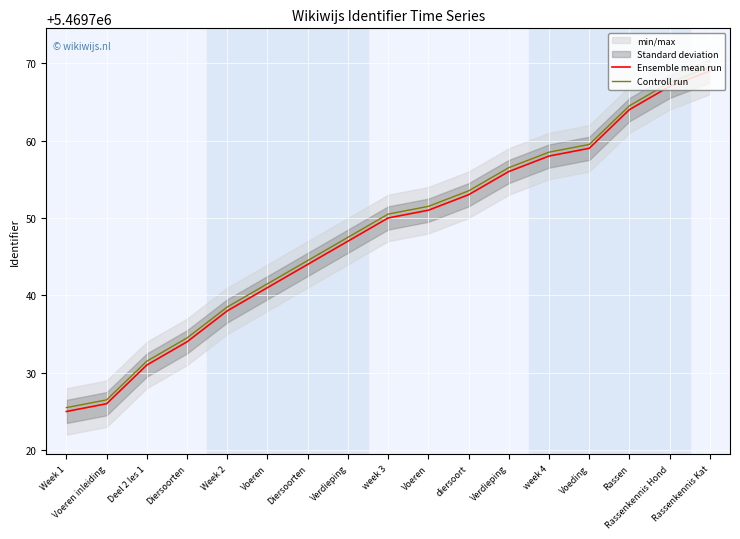

Is it true that Ensemble mean run equals 5469734.0 at Diersoorten?

True